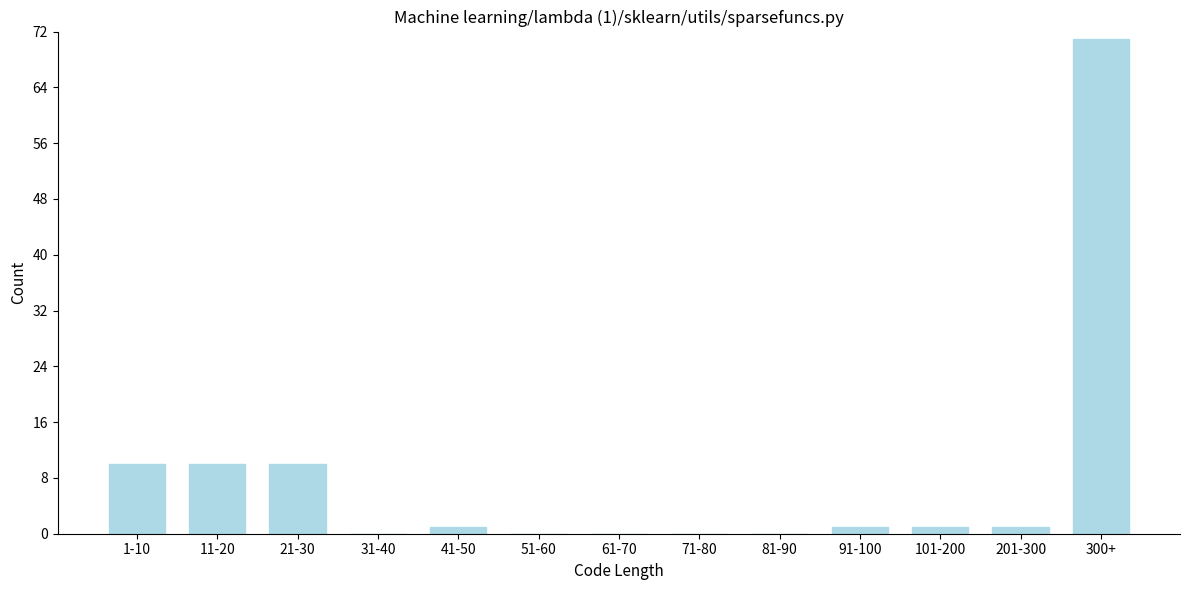

Reading left to right, what are all the values shown in this chart?

1-10=10	11-20=10	21-30=10	31-40=0	41-50=1	51-60=0	61-70=0	71-80=0	81-90=0	91-100=1	101-200=1	201-300=1	300+=71